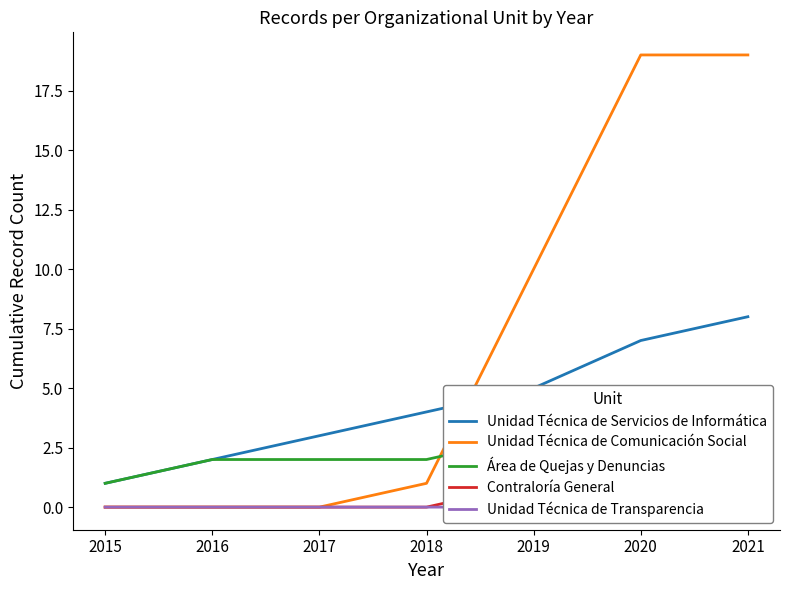

Reading left to right, what are all the values shown in this chart?

Unidad Técnica de Servicios de Informática: 2015=1	2016=2	2017=3	2018=4	2019=5	2020=7	2021=8
Unidad Técnica de Comunicación Social: 2015=0	2016=0	2017=0	2018=1	2019=10	2020=19	2021=19
Área de Quejas y Denuncias: 2015=1	2016=2	2017=2	2018=2	2019=3	2020=4	2021=4
Contraloría General: 2015=0	2016=0	2017=0	2018=0	2019=1	2020=2	2021=2
Unidad Técnica de Transparencia: 2015=0	2016=0	2017=0	2018=0	2019=0	2020=0	2021=1